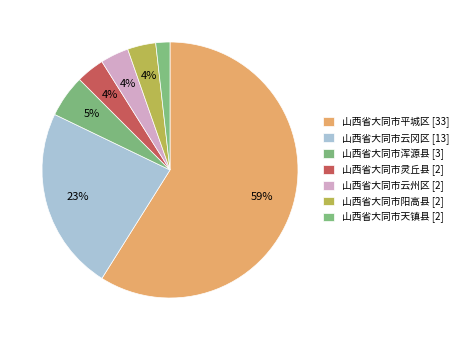

How many slices are in this pie chart?

7